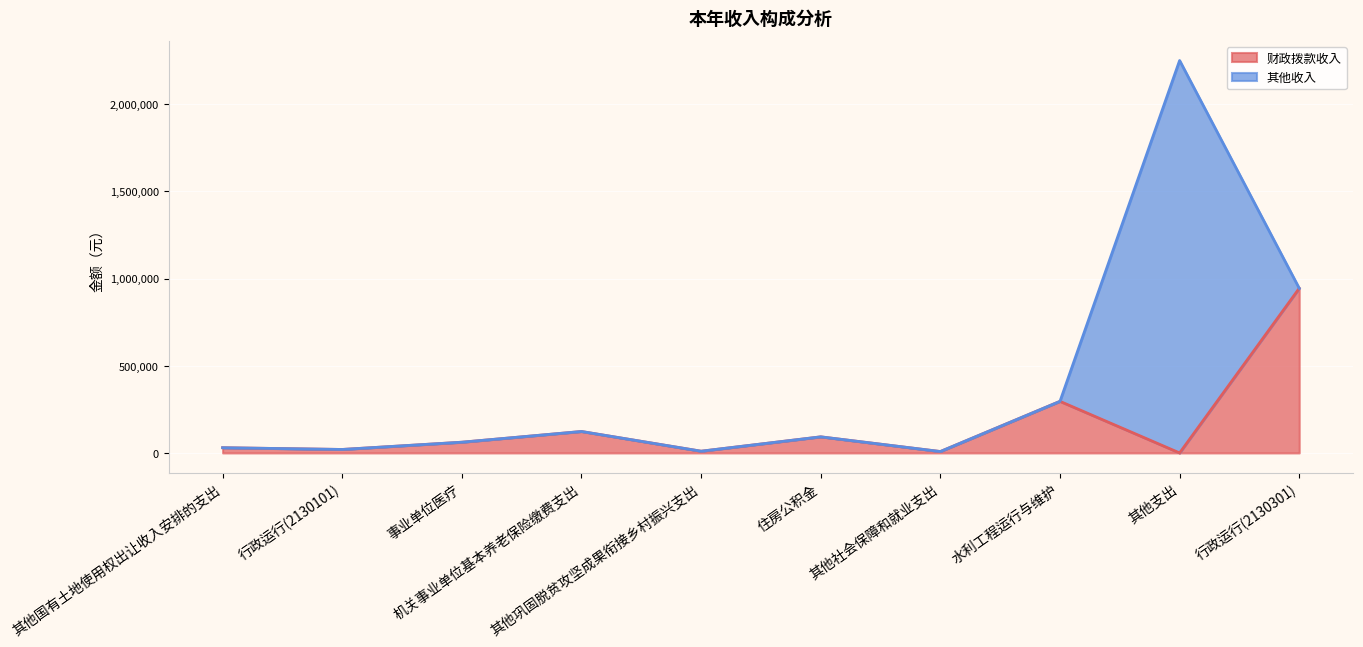

What is the maximum value for 财政拨款收入?

944427.0